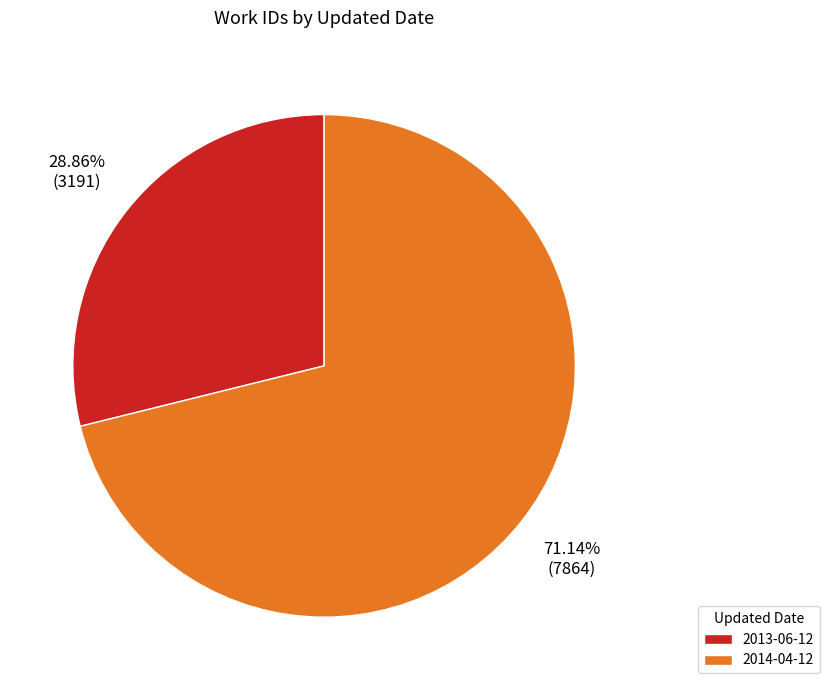

What percentage do 2013-06-12 and 2014-04-12 together represent?

100.0%